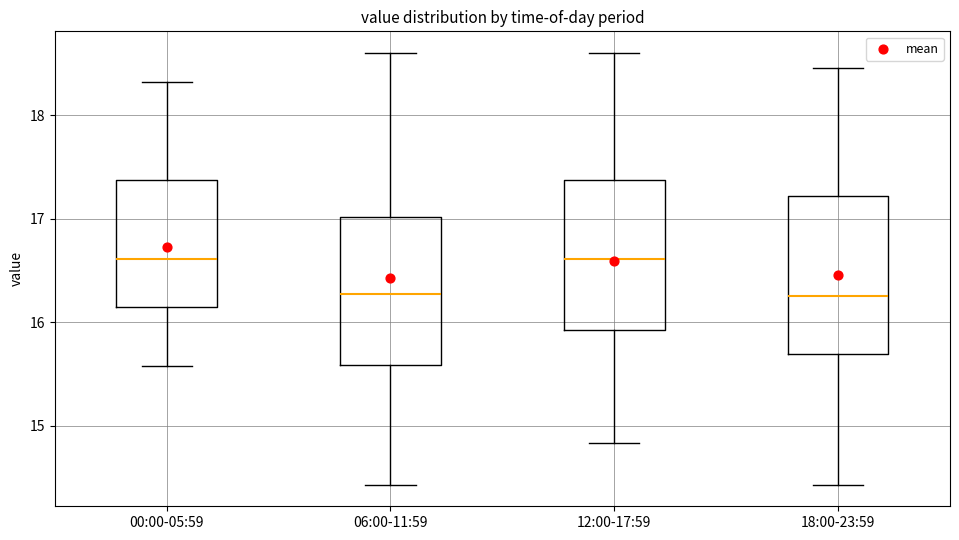

Reading left to right, read every box against the y-axis: the position of its median line, the range the box covers, and the ends of its whiskers. The values are not printed on the chart, so give them approximately, as read against the axis.

00:00-05:59: median 16.6, box 16.1 to 17.4, whiskers 15.6 to 18.3
06:00-11:59: median 16.3, box 15.6 to 17.0, whiskers 14.4 to 18.6
12:00-17:59: median 16.6, box 15.9 to 17.4, whiskers 14.8 to 18.6
18:00-23:59: median 16.3, box 15.7 to 17.2, whiskers 14.4 to 18.5